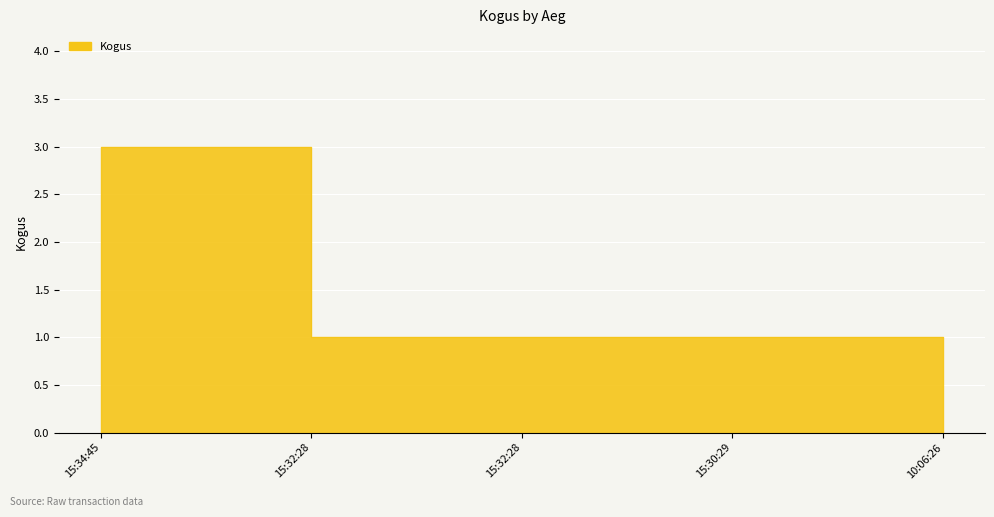

List the labels in order of value, smallest first.

15:32:28, 15:32:28, 15:30:29, 10:06:26, 15:34:45